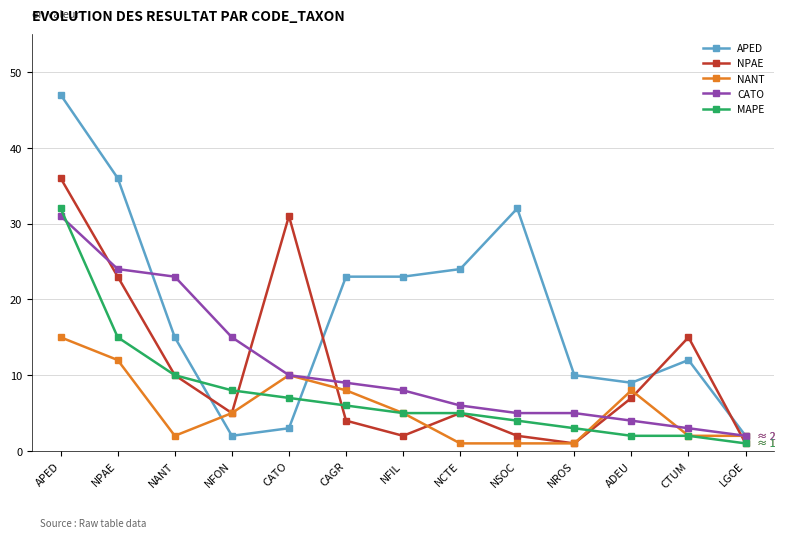

After their last crossing, which series has the higher values: APED or NPAE?

APED